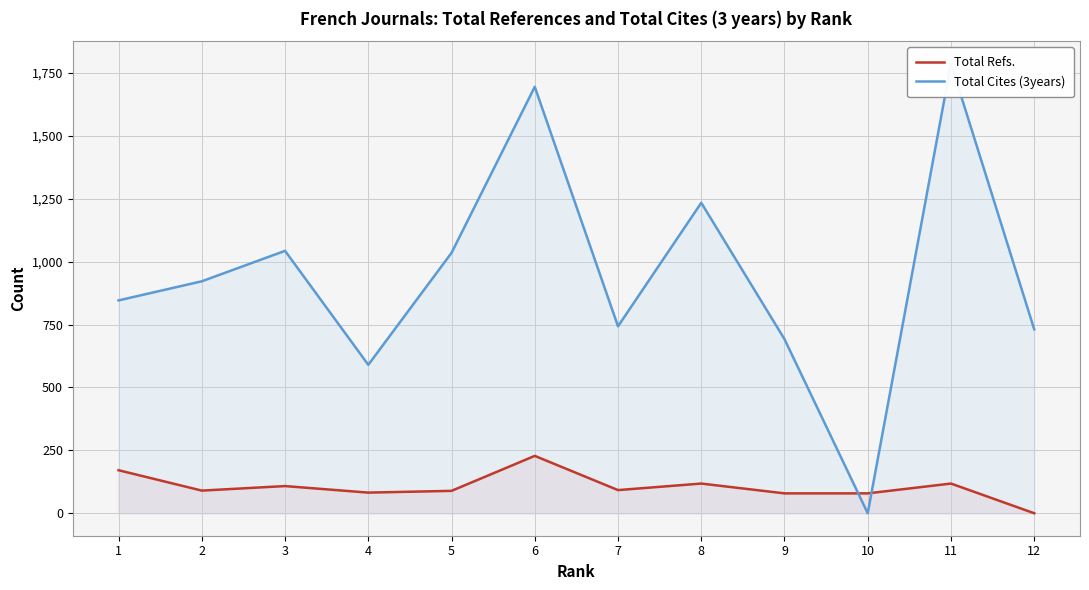

Where does the Total Cites (3years) series first go above 922?

3